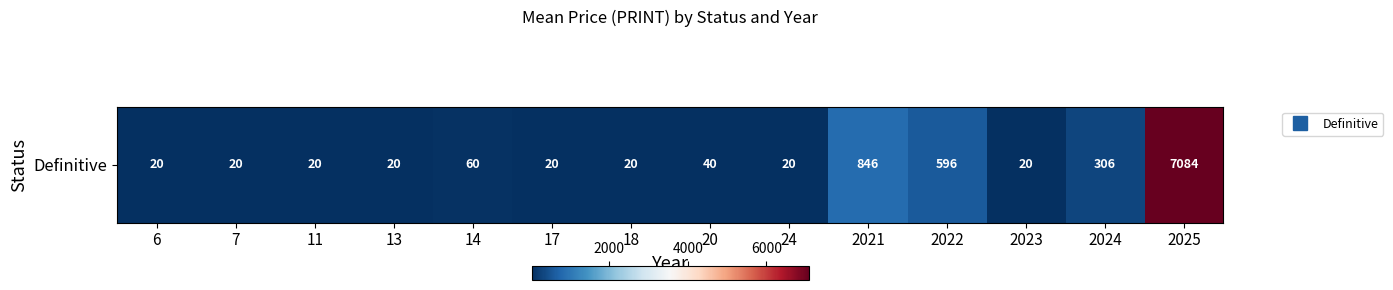

List the labels in order of value, largest first.

2025, 2021, 2022, 2024, 14, 20, 6, 7, 11, 13, 17, 18, 24, 2023